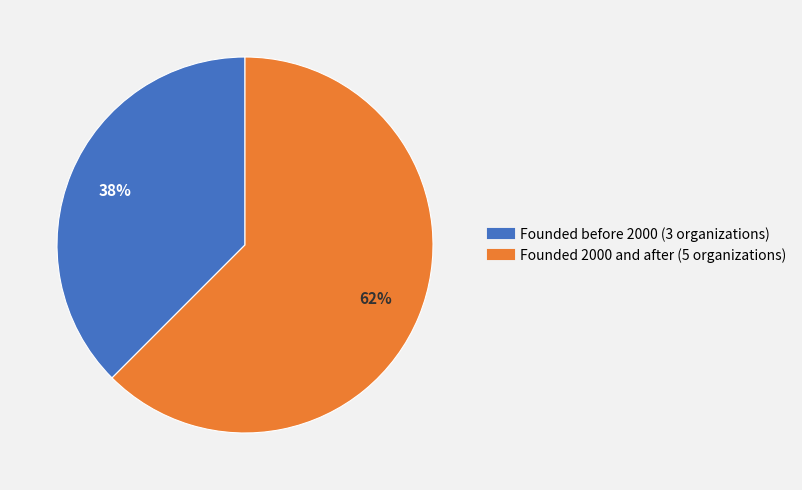

Is there a majority slice in this chart?

Yes